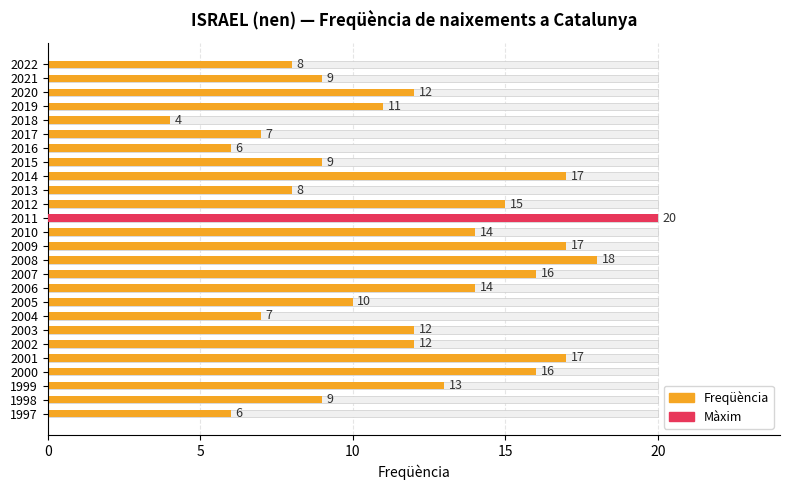

The value at 2003 is 21. True or false?

False